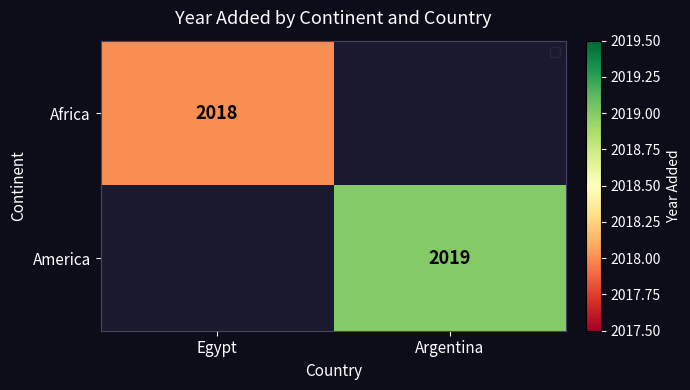

Is it true that Africa equals 2018 at Egypt?

True